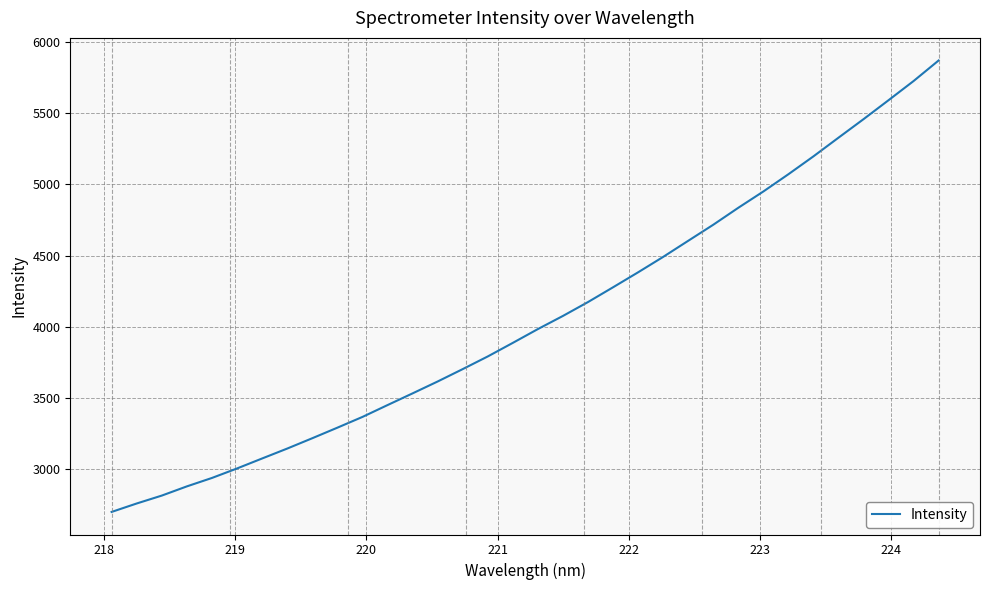

What is the difference between the maximum and minimum values?

3175.7